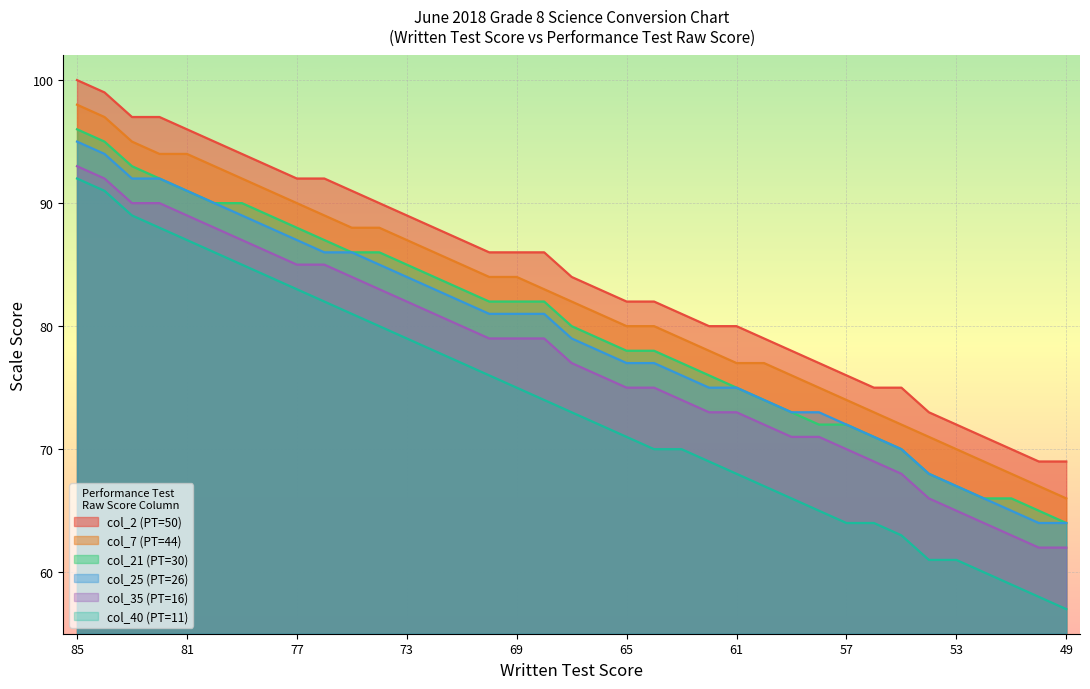

Reading left to right, what are all the values shown in this chart?

col_2 (PT=50): 100	99	97	97	96	95	94	93	92	92	91	90	89	88	87	86	86	86	84	83	82	82	81	80	80	79	78	77	76	75	75	73	72	71	70	69	69
col_25 (PT=26): 95	94	92	92	91	90	89	88	87	86	86	85	84	83	82	81	81	81	79	78	77	77	76	75	75	74	73	73	72	71	70	68	67	66	65	64	64
col_35 (PT=16): 93	92	90	90	89	88	87	86	85	85	84	83	82	81	80	79	79	79	77	76	75	75	74	73	73	72	71	71	70	69	68	66	65	64	63	62	62
col_7 (PT=44): 98	97	95	94	94	93	92	91	90	89	88	88	87	86	85	84	84	83	82	81	80	80	79	78	77	77	76	75	74	73	72	71	70	69	68	67	66
col_21 (PT=30): 96	95	93	92	91	90	90	89	88	87	86	86	85	84	83	82	82	82	80	79	78	78	77	76	75	74	73	72	72	71	70	68	67	66	66	65	64
col_40 (PT=11): 92	91	89	88	87	86	85	84	83	82	81	80	79	78	77	76	75	74	73	72	71	70	70	69	68	67	66	65	64	64	63	61	61	60	59	58	57